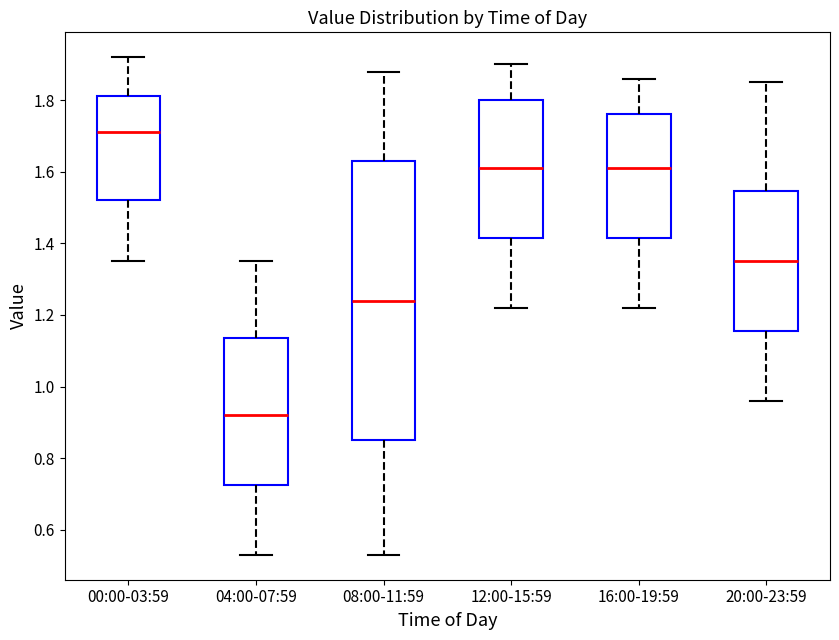

Which box is the tallest, from its lower edge to its upper edge?

08:00-11:59